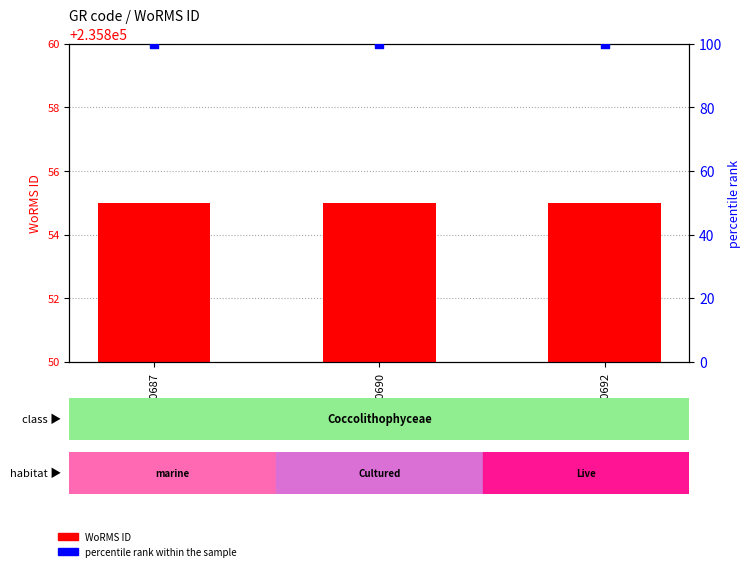

What are all the series names shown in the legend?

WoRMS ID, percentile rank within the sample